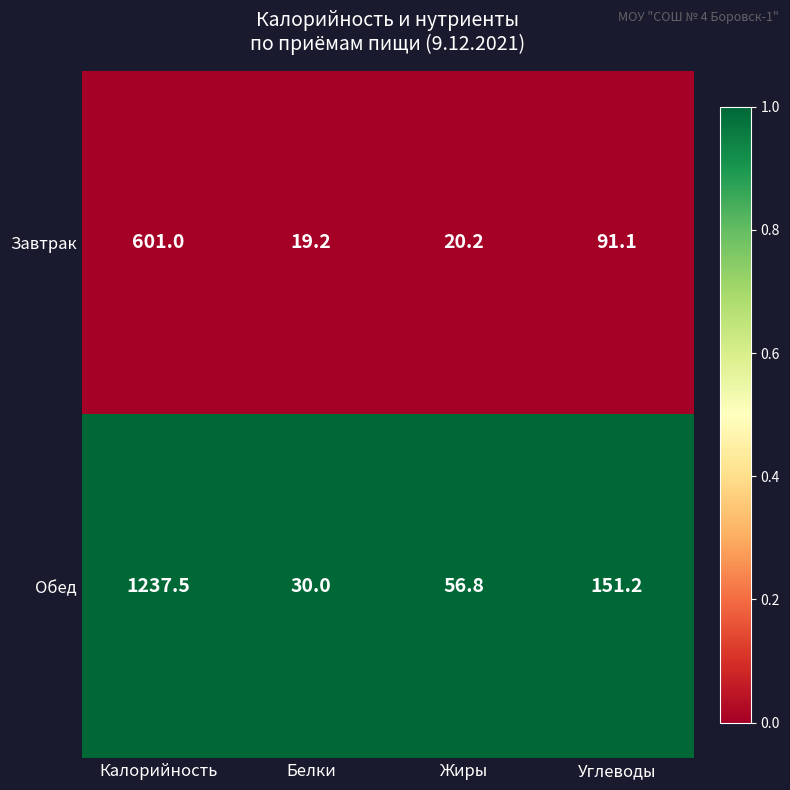

At which label does Обед first exceed 151?

Калорийность